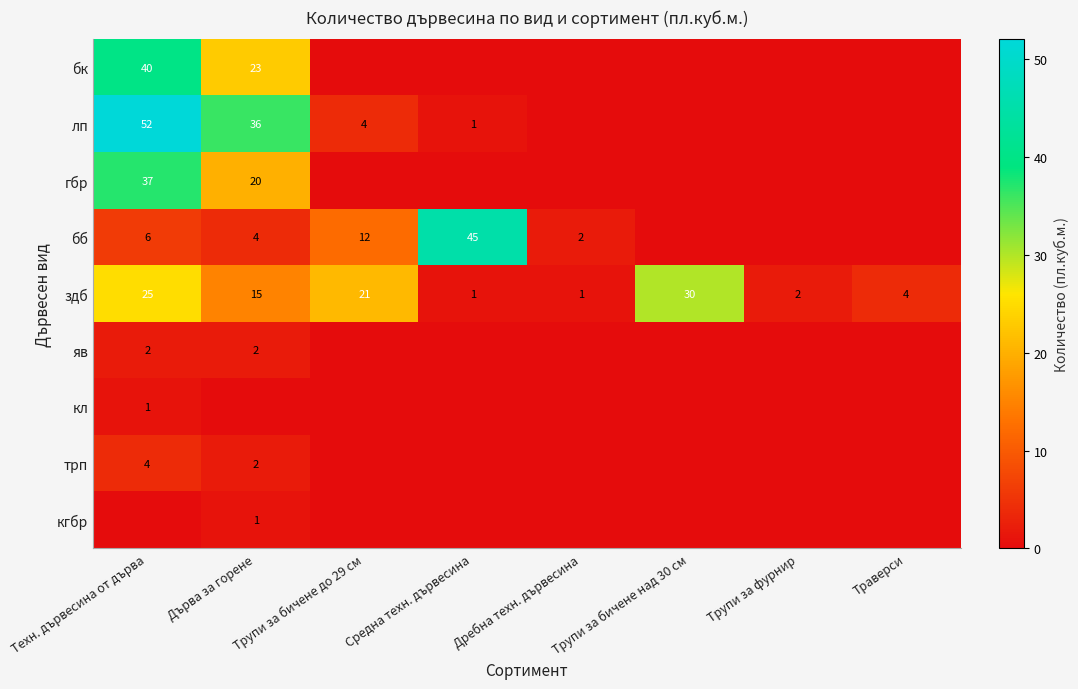

Count the number of categories in the chart.

8